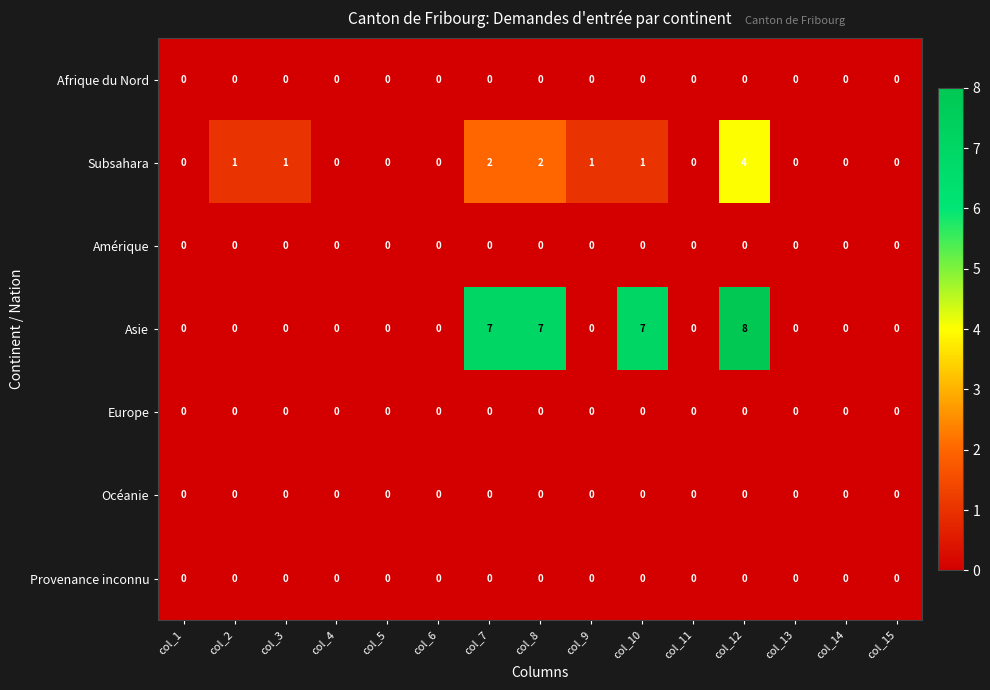

At which category does the chart reach its peak across all series?

col_12